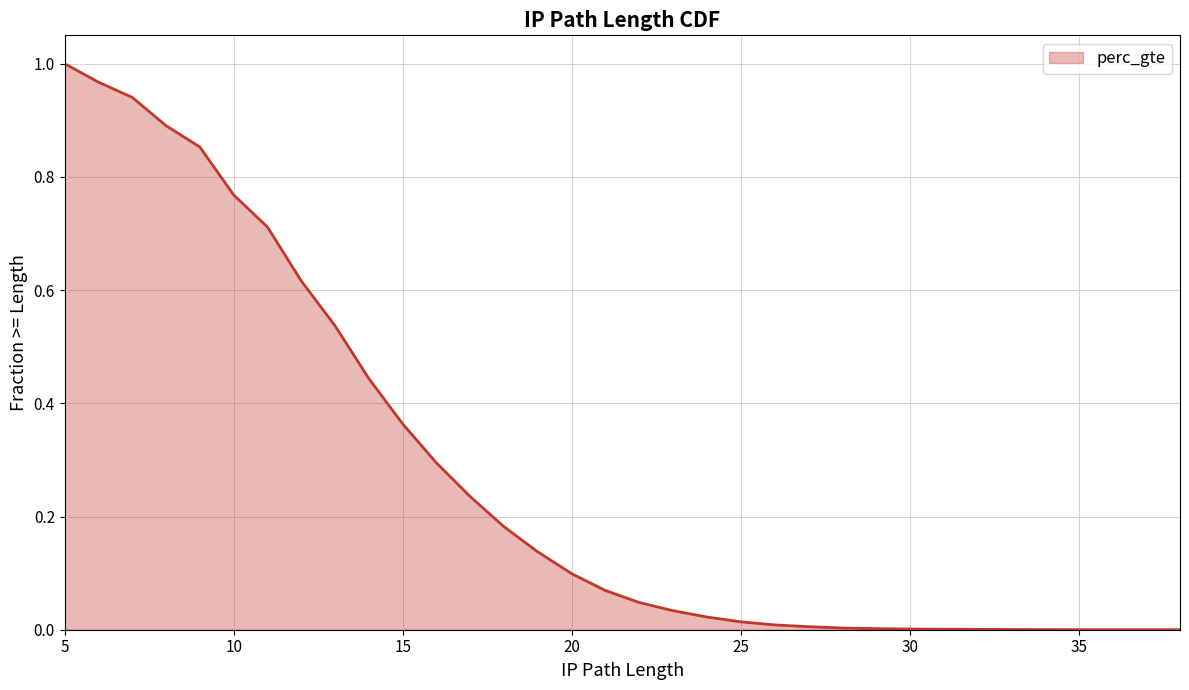

Reading left to right, transcribe all the data shown in this chart.

1.0	1.0	0.9	0.9	0.9	0.8	0.7	0.6	0.5	0.4	0.4	0.3	0.2	0.2	0.1	0.1	0.1	0.0	0.0	0.0	0.0	0.0	0.0	0.0	0.0	0.0	0.0	0.0	0.0	0.0	0.0	0.0